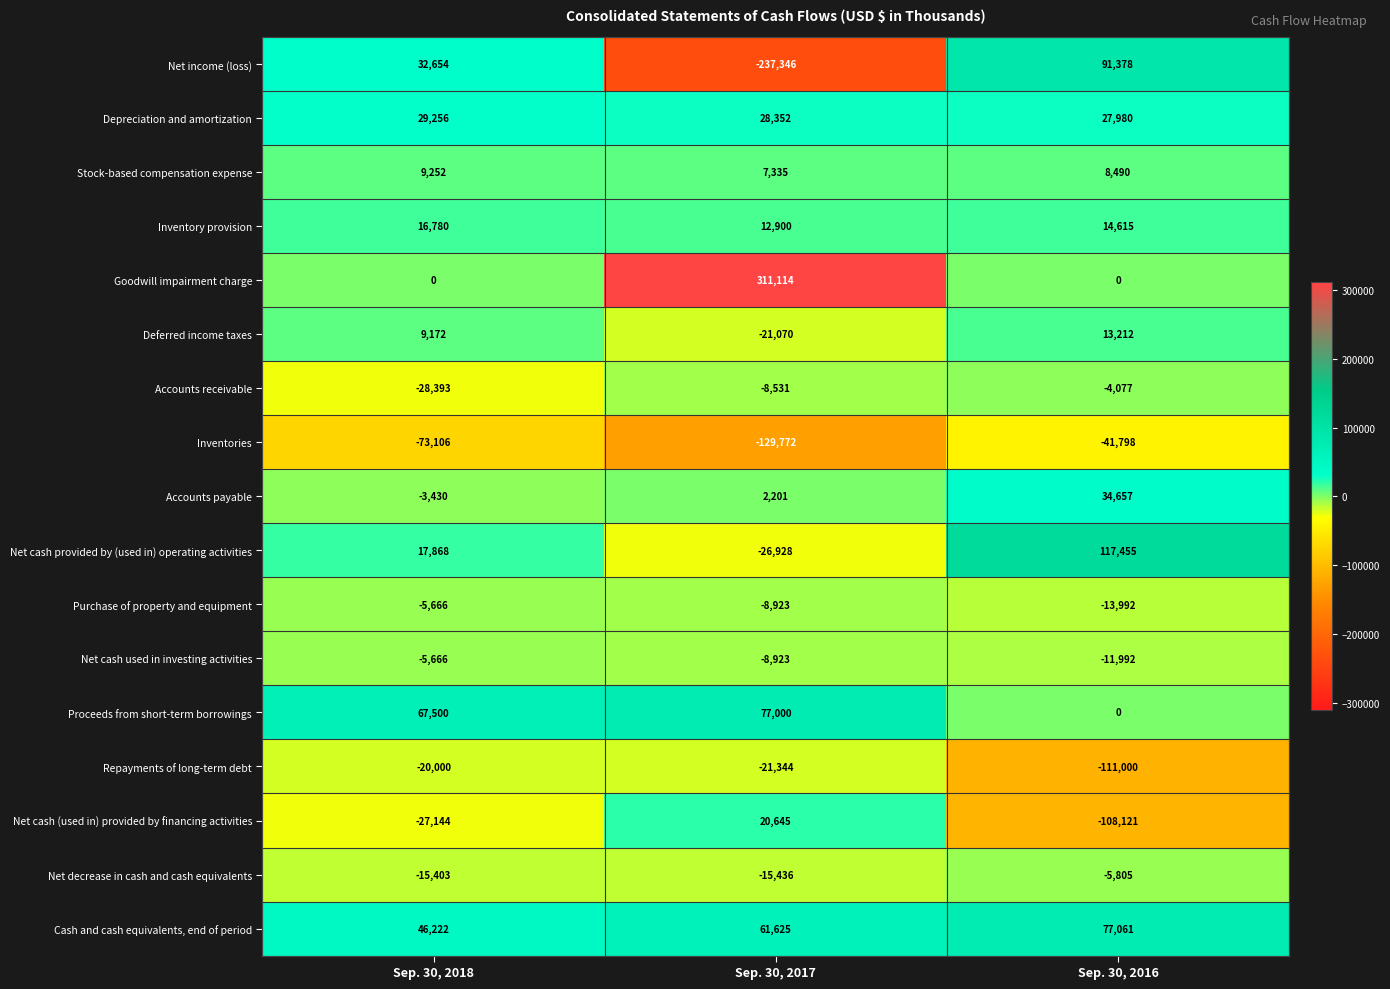

Is it true that Net cash used in investing activities equals -5666 at Sep. 30, 2018?

True